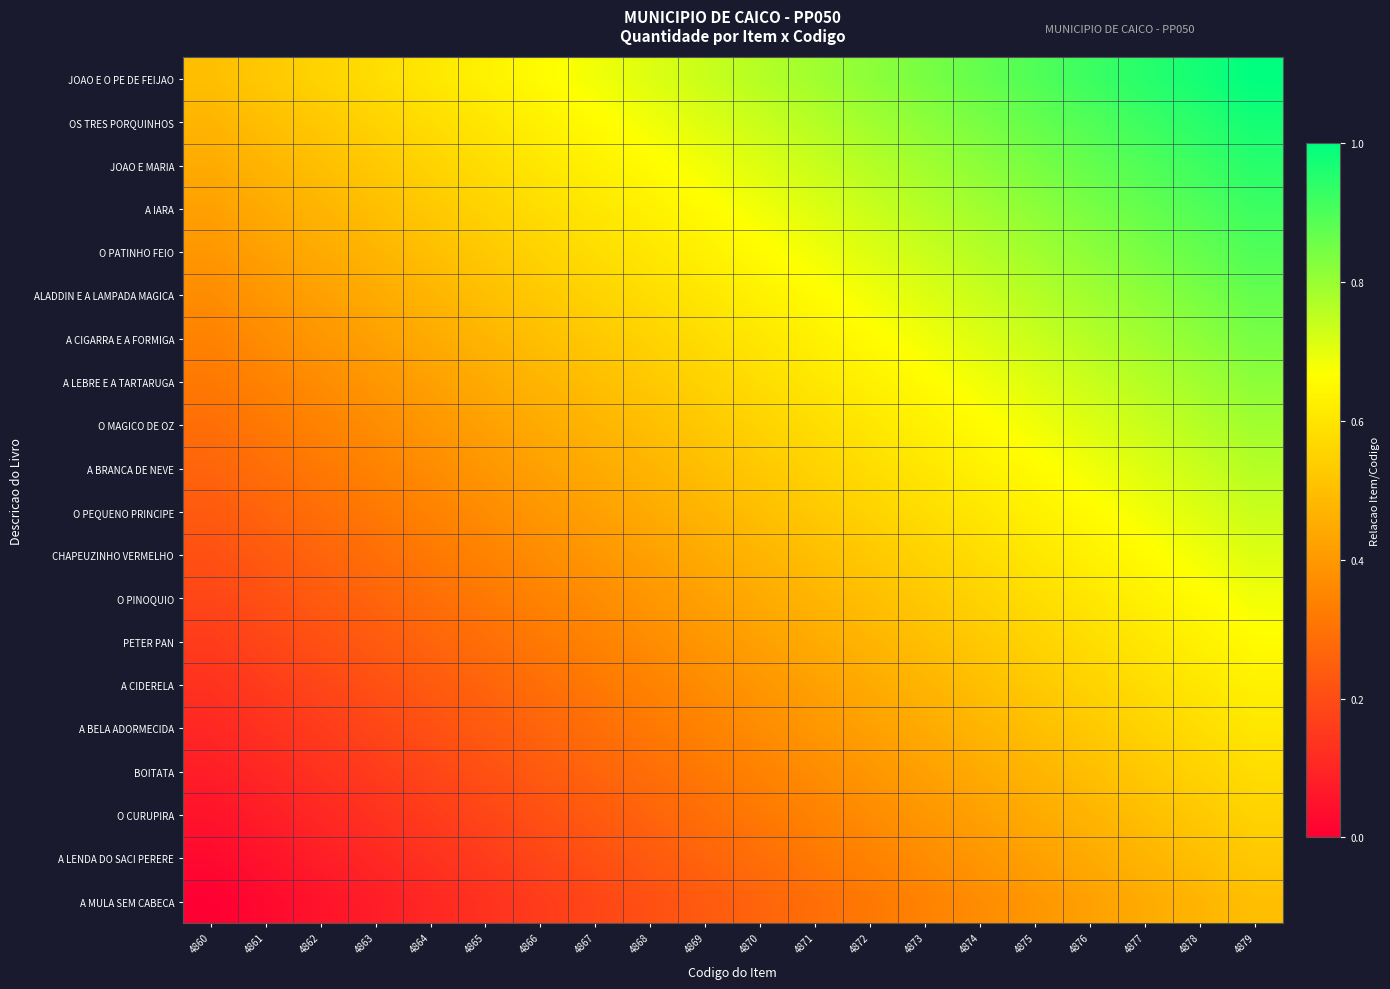

Reading left to right, what are all the values shown in this chart?

JOAO E O PE DE FEIJAO: 4860=0.5	4861=0.5	4862=0.6	4863=0.6	4864=0.6	4865=0.6	4866=0.7	4867=0.7	4868=0.7	4869=0.7	4870=0.8	4871=0.8	4872=0.8	4873=0.8	4874=0.9	4875=0.9	4876=0.9	4877=0.9	4878=1.0	4879=1.0
OS TRES PORQUINHOS: 4860=0.5	4861=0.5	4862=0.5	4863=0.6	4864=0.6	4865=0.6	4866=0.6	4867=0.7	4868=0.7	4869=0.7	4870=0.7	4871=0.8	4872=0.8	4873=0.8	4874=0.8	4875=0.9	4876=0.9	4877=0.9	4878=0.9	4879=1.0
JOAO E MARIA: 4860=0.4	4861=0.5	4862=0.5	4863=0.5	4864=0.6	4865=0.6	4866=0.6	4867=0.6	4868=0.7	4869=0.7	4870=0.7	4871=0.7	4872=0.8	4873=0.8	4874=0.8	4875=0.8	4876=0.9	4877=0.9	4878=0.9	4879=0.9
A IARA: 4860=0.4	4861=0.4	4862=0.5	4863=0.5	4864=0.5	4865=0.6	4866=0.6	4867=0.6	4868=0.6	4869=0.7	4870=0.7	4871=0.7	4872=0.7	4873=0.8	4874=0.8	4875=0.8	4876=0.8	4877=0.9	4878=0.9	4879=0.9
O PATINHO FEIO: 4860=0.4	4861=0.4	4862=0.4	4863=0.5	4864=0.5	4865=0.5	4866=0.6	4867=0.6	4868=0.6	4869=0.6	4870=0.7	4871=0.7	4872=0.7	4873=0.7	4874=0.8	4875=0.8	4876=0.8	4877=0.8	4878=0.9	4879=0.9
ALADDIN E A LAMPADA MAGICA: 4860=0.4	4861=0.4	4862=0.4	4863=0.4	4864=0.5	4865=0.5	4866=0.5	4867=0.6	4868=0.6	4869=0.6	4870=0.6	4871=0.7	4872=0.7	4873=0.7	4874=0.7	4875=0.8	4876=0.8	4877=0.8	4878=0.8	4879=0.9
A CIGARRA E A FORMIGA: 4860=0.3	4861=0.4	4862=0.4	4863=0.4	4864=0.4	4865=0.5	4866=0.5	4867=0.5	4868=0.6	4869=0.6	4870=0.6	4871=0.6	4872=0.7	4873=0.7	4874=0.7	4875=0.7	4876=0.8	4877=0.8	4878=0.8	4879=0.8
A LEBRE E A TARTARUGA: 4860=0.3	4861=0.3	4862=0.4	4863=0.4	4864=0.4	4865=0.4	4866=0.5	4867=0.5	4868=0.5	4869=0.6	4870=0.6	4871=0.6	4872=0.6	4873=0.7	4874=0.7	4875=0.7	4876=0.7	4877=0.8	4878=0.8	4879=0.8
O MAGICO DE OZ: 4860=0.3	4861=0.3	4862=0.3	4863=0.4	4864=0.4	4865=0.4	4866=0.4	4867=0.5	4868=0.5	4869=0.5	4870=0.6	4871=0.6	4872=0.6	4873=0.6	4874=0.7	4875=0.7	4876=0.7	4877=0.7	4878=0.8	4879=0.8
A BRANCA DE NEVE: 4860=0.3	4861=0.3	4862=0.3	4863=0.3	4864=0.4	4865=0.4	4866=0.4	4867=0.4	4868=0.5	4869=0.5	4870=0.5	4871=0.6	4872=0.6	4873=0.6	4874=0.6	4875=0.7	4876=0.7	4877=0.7	4878=0.7	4879=0.8
O PEQUENO PRINCIPE: 4860=0.2	4861=0.3	4862=0.3	4863=0.3	4864=0.3	4865=0.4	4866=0.4	4867=0.4	4868=0.4	4869=0.5	4870=0.5	4871=0.5	4872=0.6	4873=0.6	4874=0.6	4875=0.6	4876=0.7	4877=0.7	4878=0.7	4879=0.7
CHAPEUZINHO VERMELHO: 4860=0.2	4861=0.2	4862=0.3	4863=0.3	4864=0.3	4865=0.3	4866=0.4	4867=0.4	4868=0.4	4869=0.4	4870=0.5	4871=0.5	4872=0.5	4873=0.6	4874=0.6	4875=0.6	4876=0.6	4877=0.7	4878=0.7	4879=0.7
O PINOQUIO: 4860=0.2	4861=0.2	4862=0.2	4863=0.3	4864=0.3	4865=0.3	4866=0.3	4867=0.4	4868=0.4	4869=0.4	4870=0.4	4871=0.5	4872=0.5	4873=0.5	4874=0.6	4875=0.6	4876=0.6	4877=0.6	4878=0.7	4879=0.7
PETER PAN: 4860=0.2	4861=0.2	4862=0.2	4863=0.2	4864=0.3	4865=0.3	4866=0.3	4867=0.3	4868=0.4	4869=0.4	4870=0.4	4871=0.4	4872=0.5	4873=0.5	4874=0.5	4875=0.6	4876=0.6	4877=0.6	4878=0.6	4879=0.7
A CIDERELA: 4860=0.1	4861=0.2	4862=0.2	4863=0.2	4864=0.2	4865=0.3	4866=0.3	4867=0.3	4868=0.3	4869=0.4	4870=0.4	4871=0.4	4872=0.4	4873=0.5	4874=0.5	4875=0.5	4876=0.6	4877=0.6	4878=0.6	4879=0.6
A BELA ADORMECIDA: 4860=0.1	4861=0.1	4862=0.2	4863=0.2	4864=0.2	4865=0.2	4866=0.3	4867=0.3	4868=0.3	4869=0.3	4870=0.4	4871=0.4	4872=0.4	4873=0.4	4874=0.5	4875=0.5	4876=0.5	4877=0.6	4878=0.6	4879=0.6
BOITATA: 4860=0.1	4861=0.1	4862=0.1	4863=0.2	4864=0.2	4865=0.2	4866=0.2	4867=0.3	4868=0.3	4869=0.3	4870=0.3	4871=0.4	4872=0.4	4873=0.4	4874=0.4	4875=0.5	4876=0.5	4877=0.5	4878=0.6	4879=0.6
O CURUPIRA: 4860=0.1	4861=0.1	4862=0.1	4863=0.1	4864=0.2	4865=0.2	4866=0.2	4867=0.2	4868=0.3	4869=0.3	4870=0.3	4871=0.3	4872=0.4	4873=0.4	4874=0.4	4875=0.4	4876=0.5	4877=0.5	4878=0.5	4879=0.6
A LENDA DO SACI PERERE: 4860=0.0	4861=0.1	4862=0.1	4863=0.1	4864=0.1	4865=0.2	4866=0.2	4867=0.2	4868=0.2	4869=0.3	4870=0.3	4871=0.3	4872=0.3	4873=0.4	4874=0.4	4875=0.4	4876=0.4	4877=0.5	4878=0.5	4879=0.5
A MULA SEM CABECA: 4860=0.0	4861=0.0	4862=0.1	4863=0.1	4864=0.1	4865=0.1	4866=0.2	4867=0.2	4868=0.2	4869=0.2	4870=0.3	4871=0.3	4872=0.3	4873=0.3	4874=0.4	4875=0.4	4876=0.4	4877=0.4	4878=0.5	4879=0.5